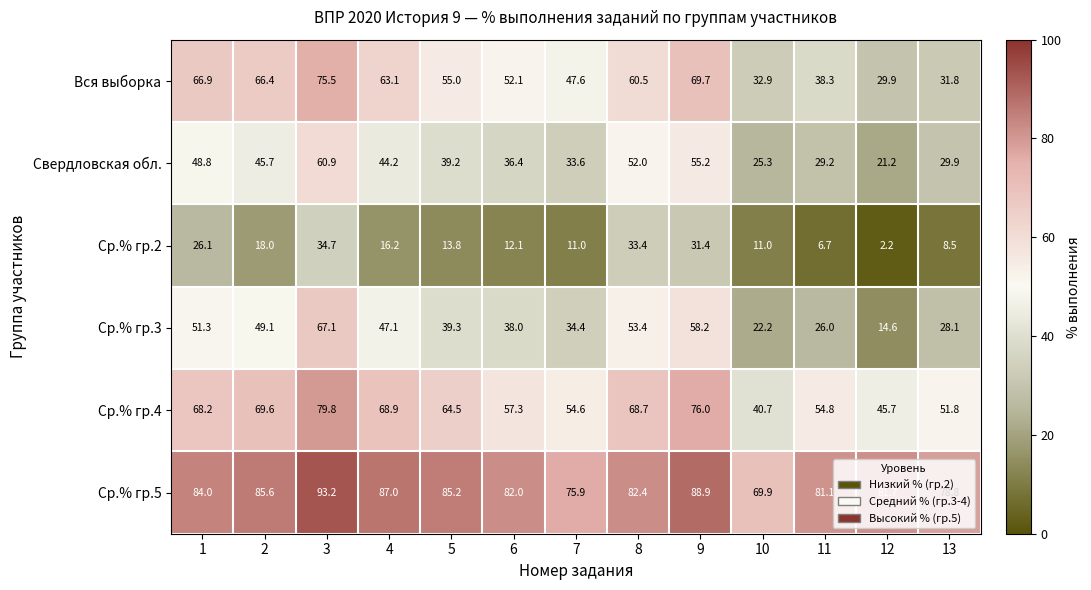

Which series has the widest spread of values?

Ср.% гр.3